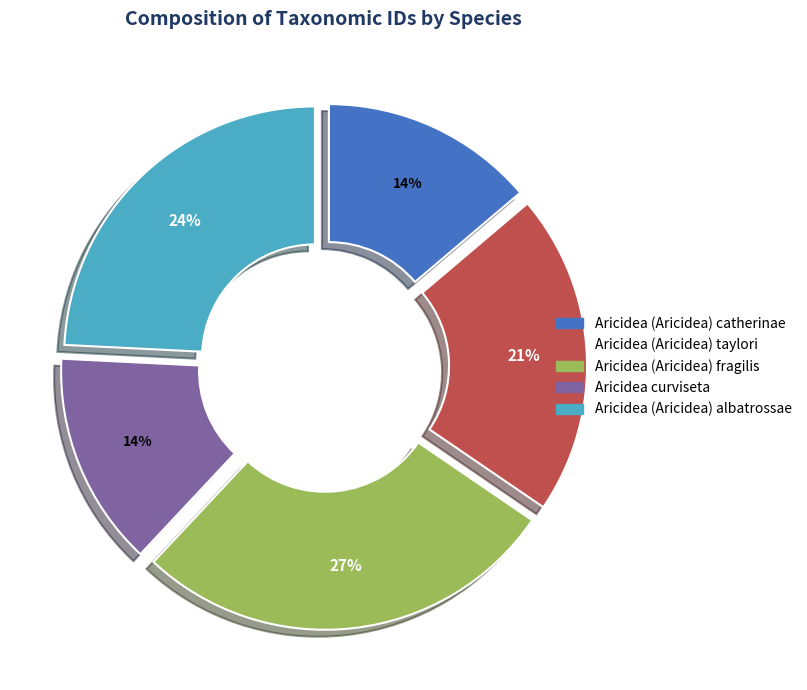

Is there a majority slice in this chart?

No